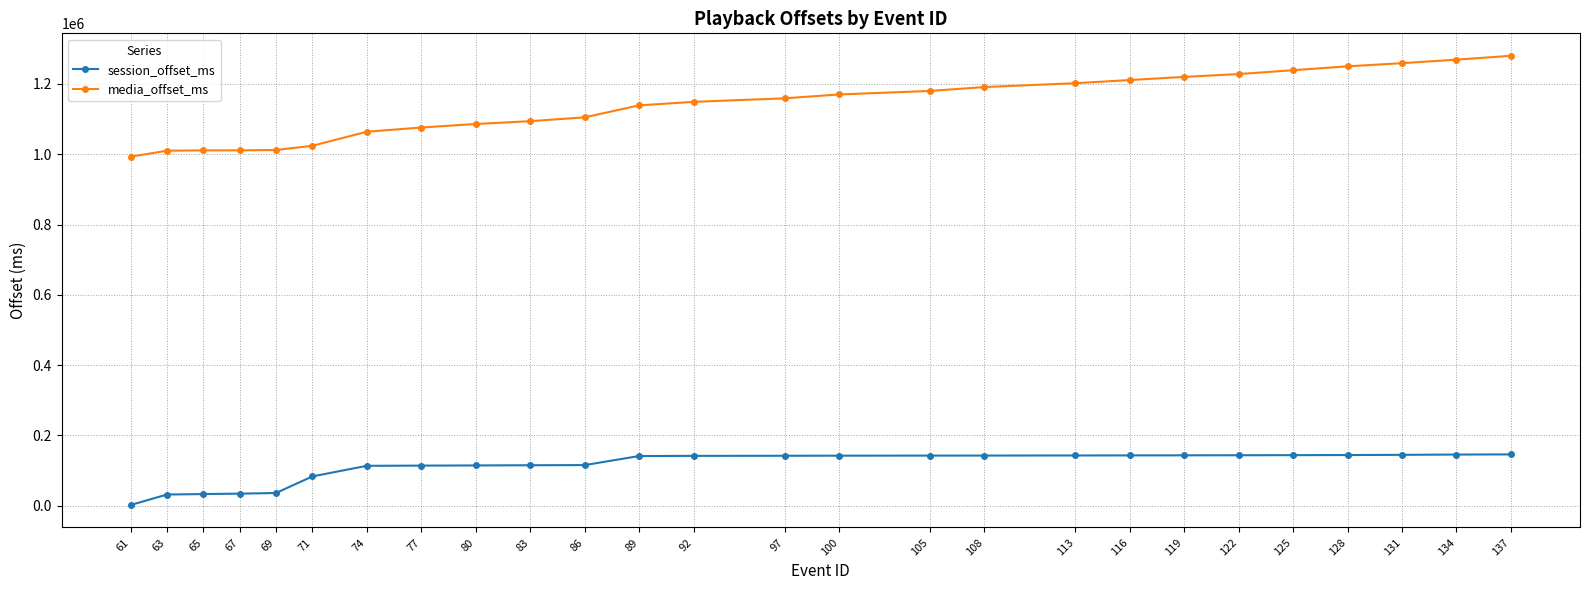

List the series in order of their overall mean, highest first.

media_offset_ms, session_offset_ms